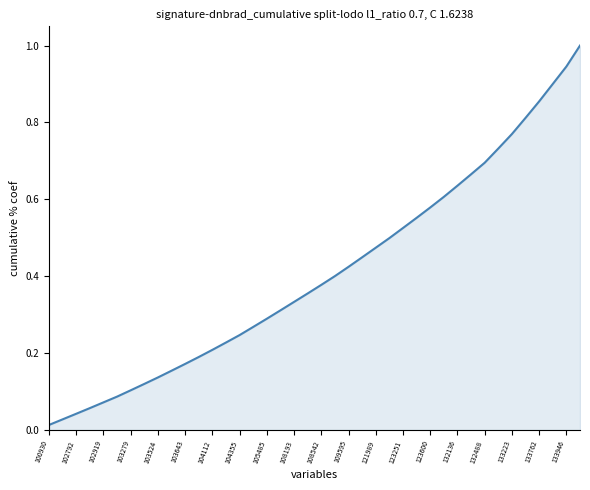

How many lines are shown in the chart?

1